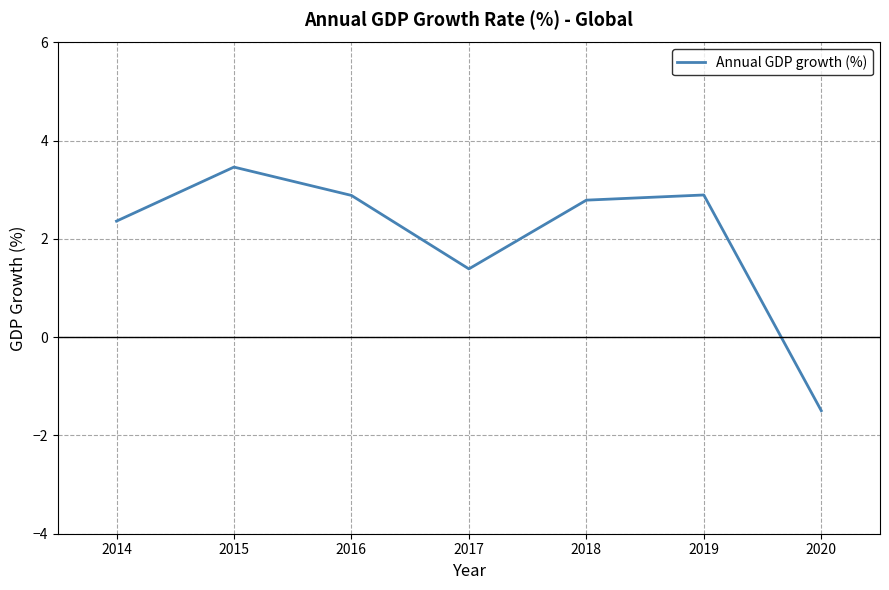

The value at 2018 is 1.6. True or false?

False